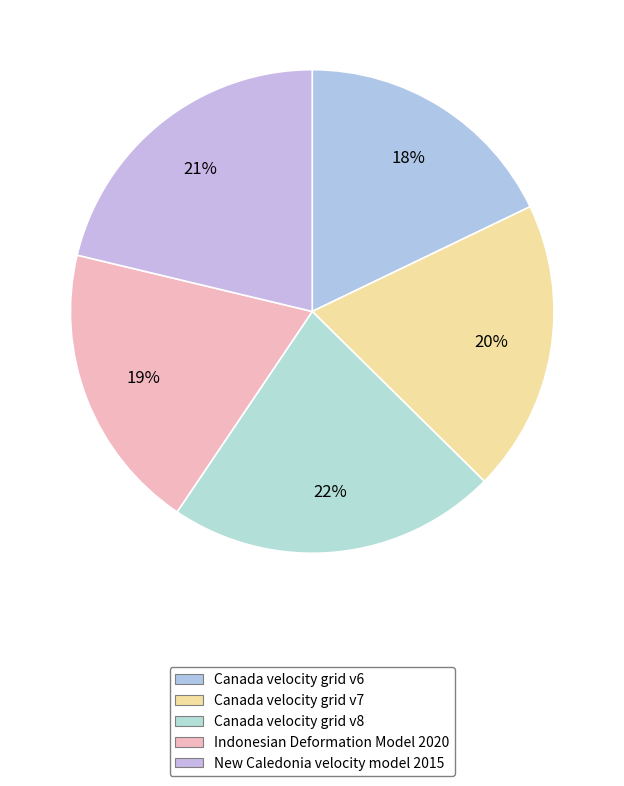

The Canada velocity grid v6 slice represents 18% of the pie. True or false?

True